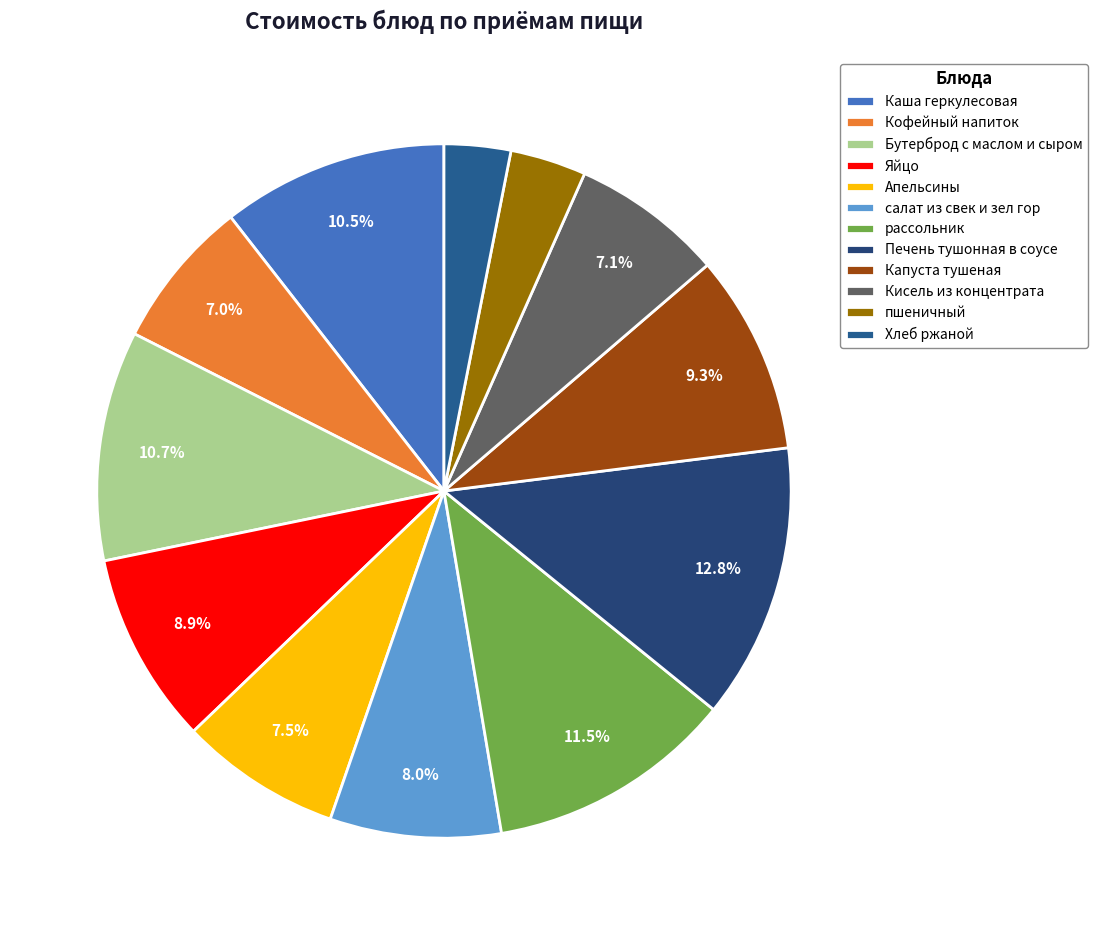

Does any single category account for the majority?

No